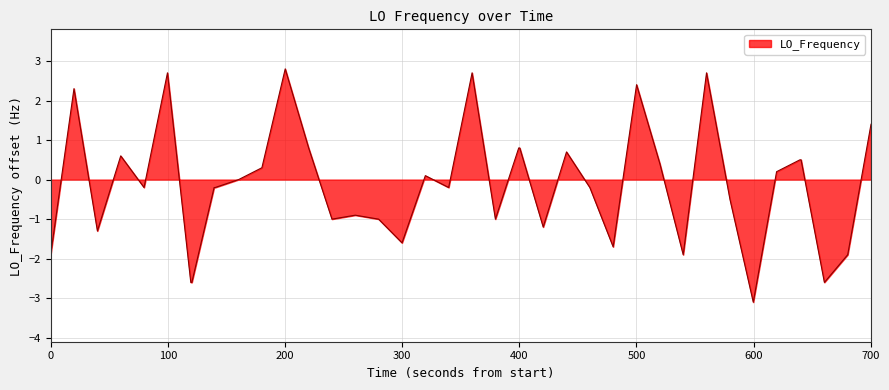

What is the minimum value shown in the chart?

-3.1